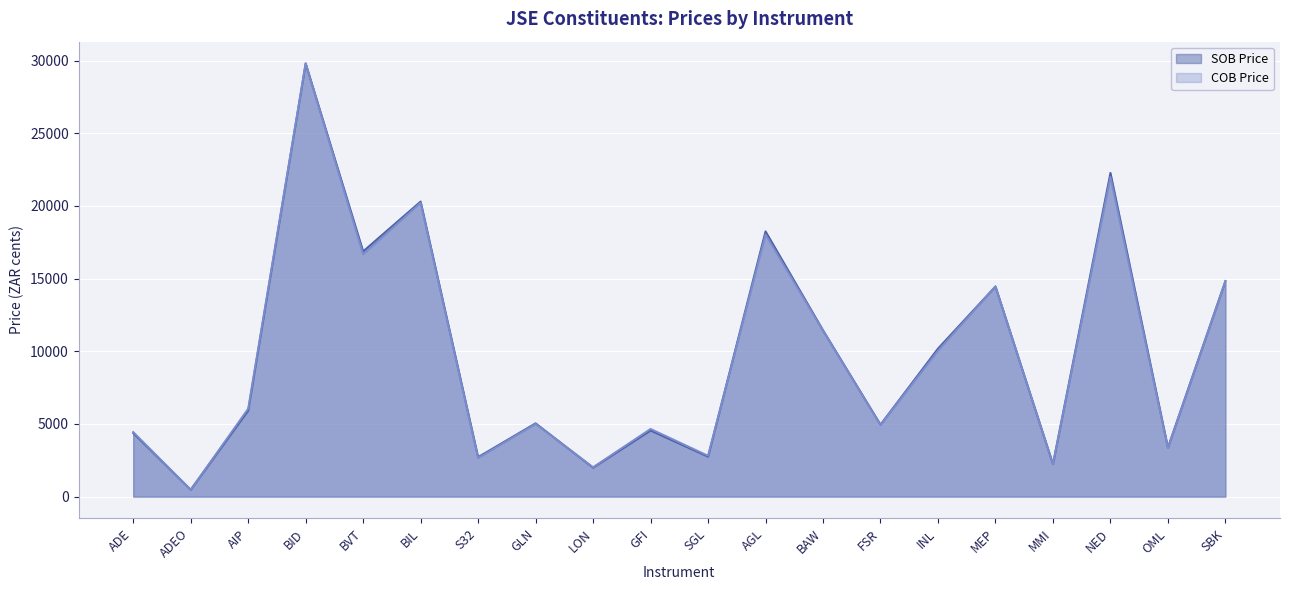

Between NED and GLN, which is larger?

NED